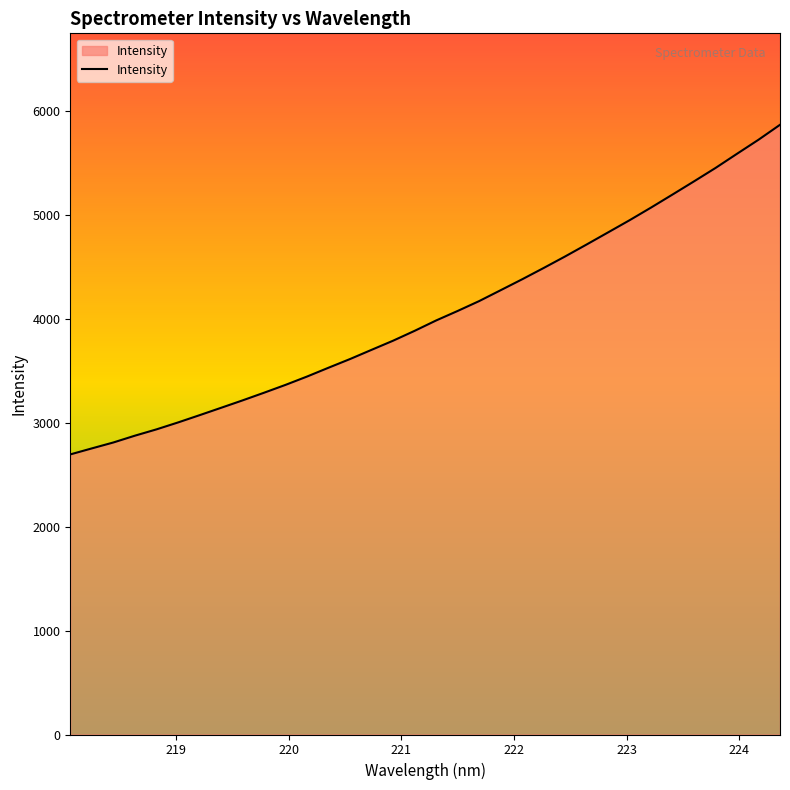

What is the smallest value displayed?

2693.5